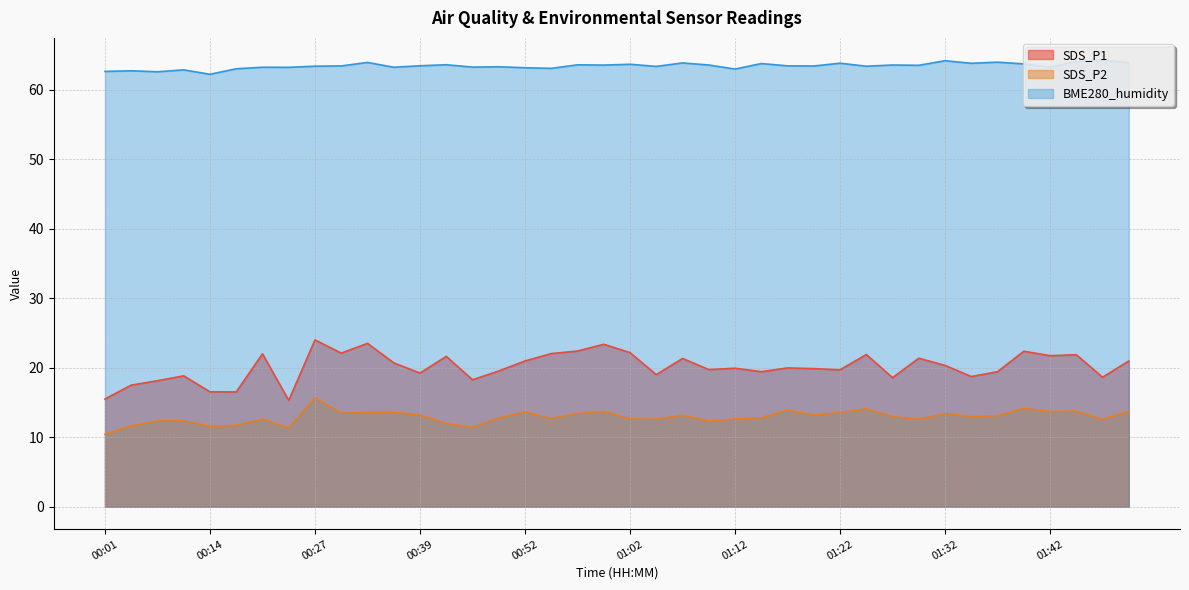

What is the difference between the highest and lowest values at 00:27?

47.7